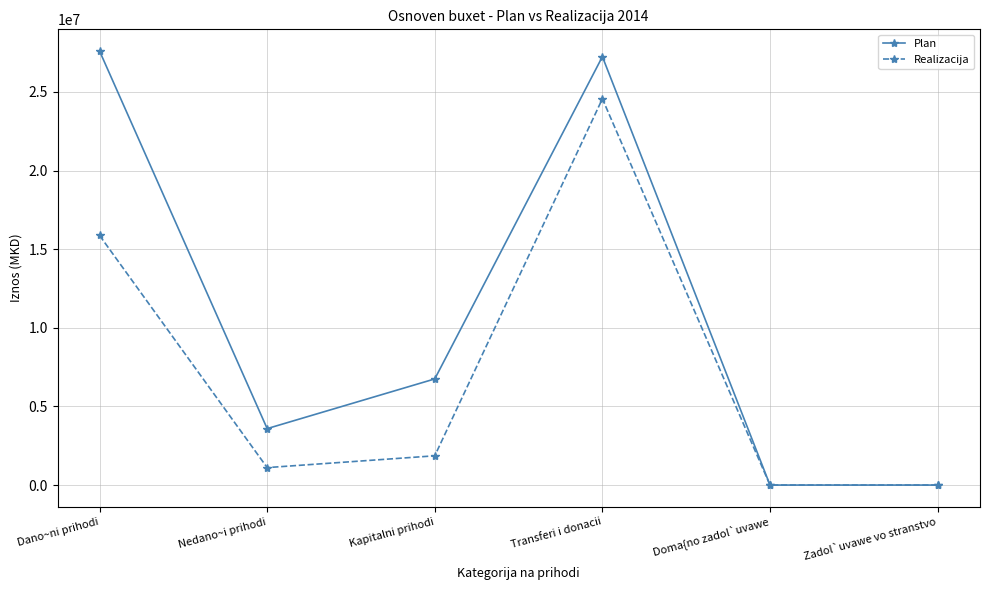

What is the greatest value displayed?

27600680